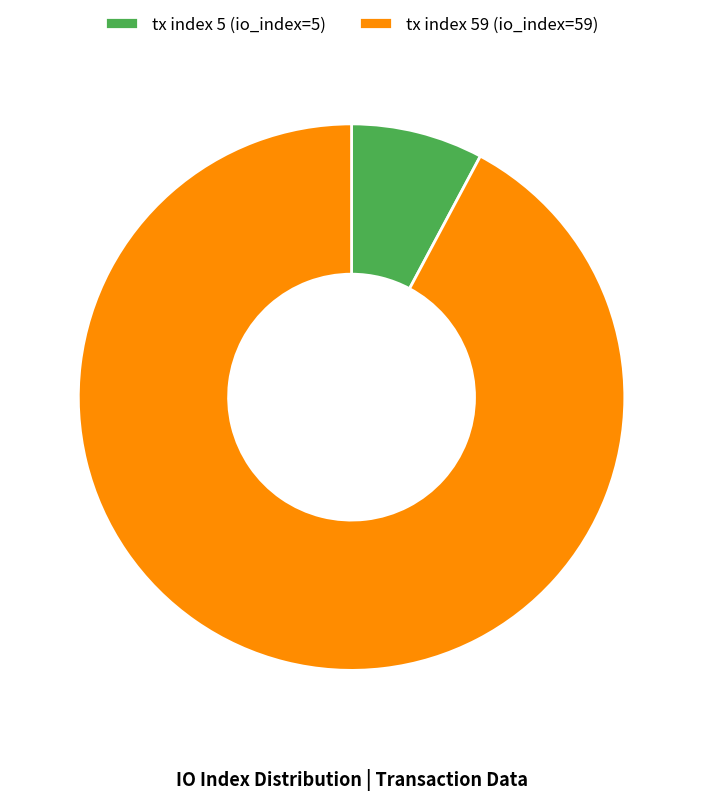

How many segments does this pie chart have?

2